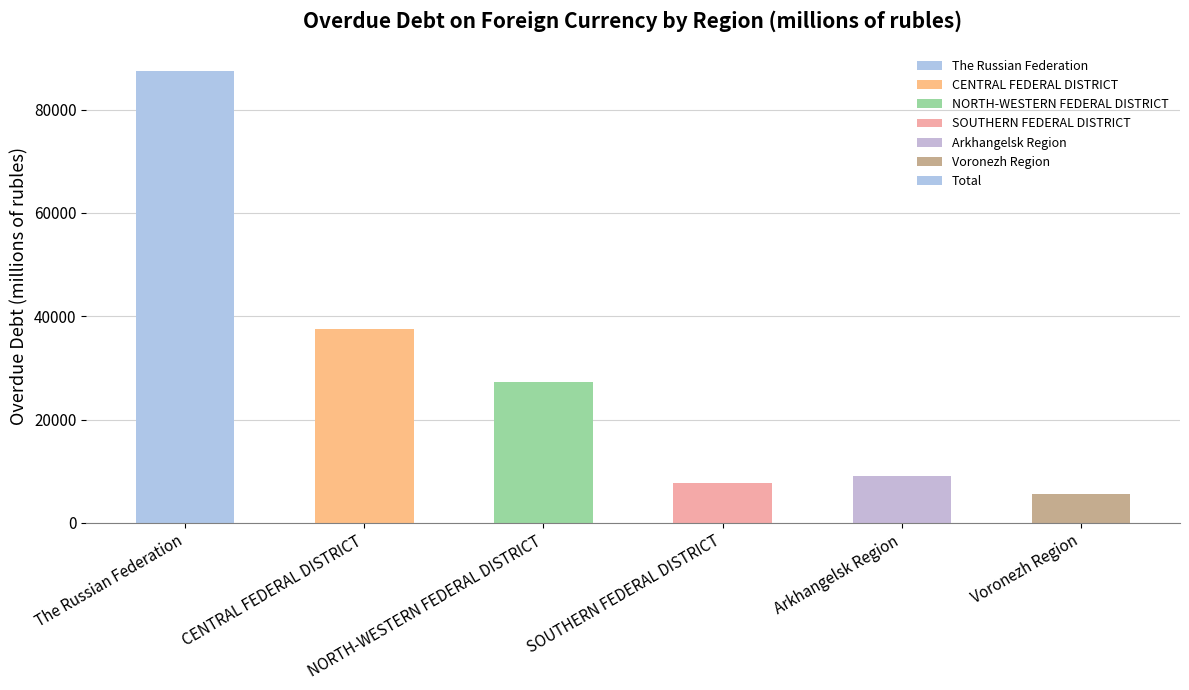

How many values are below 27201?

3